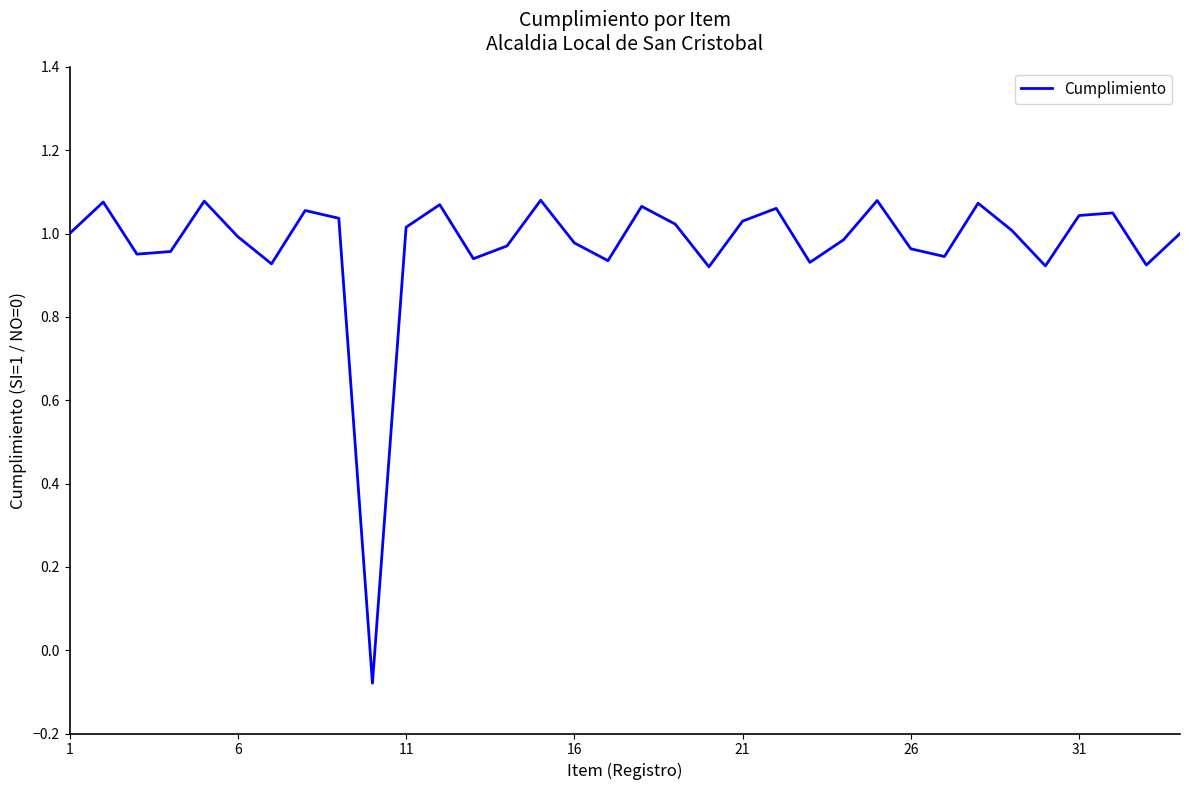

What is the difference between the maximum and minimum values?

1.2